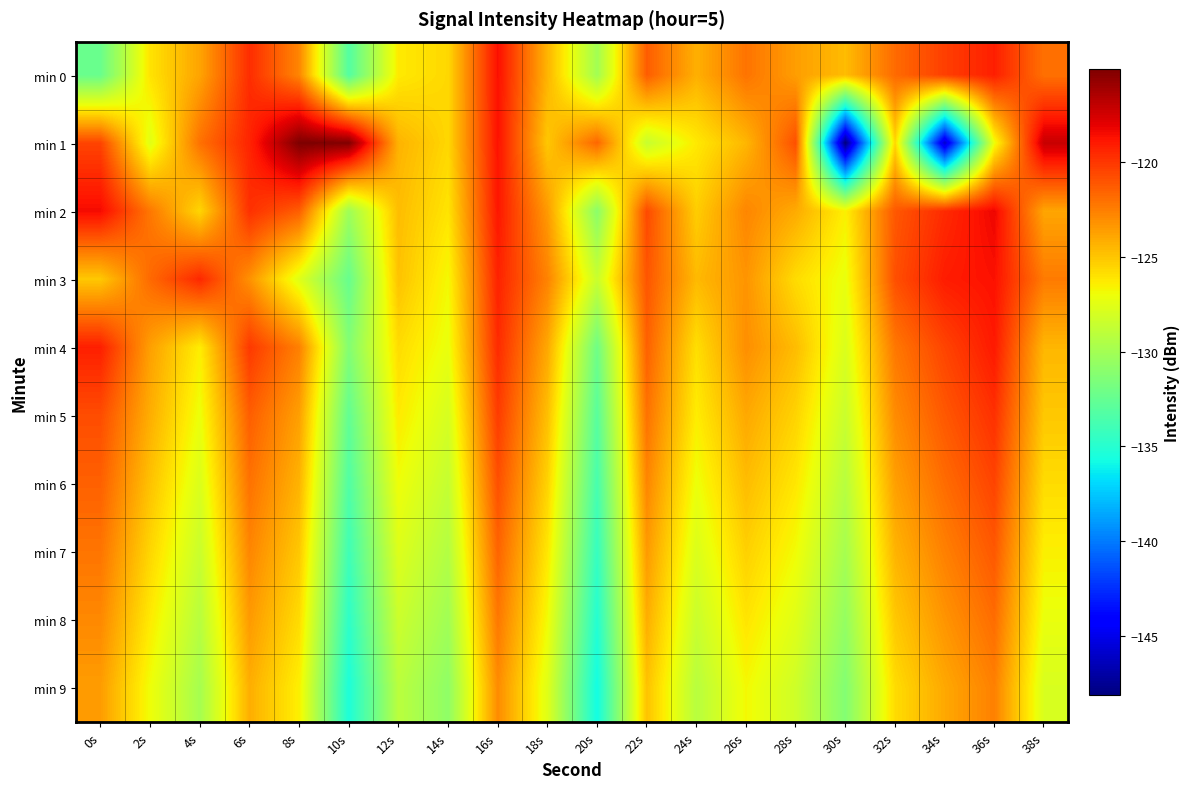

Reading left to right, extract all data points from this chart.

min 0: 0s=-132.3	2s=-126.0	4s=-123.8	6s=-119.7	8s=-122.8	10s=-133.2	12s=-126.3	14s=-125.6	16s=-118.7	18s=-124.4	20s=-130.0	22s=-121.4	24s=-124.3	26s=-122.2	28s=-123.6	30s=-124.7	32s=-121.9	34s=-120.3	36s=-119.2	38s=-122.1
min 1: 0s=-120.5	2s=-127.5	4s=-122.1	6s=-119.4	8s=-115.1	10s=-115.2	12s=-124.4	14s=-125.6	16s=-118.8	18s=-125.1	20s=-121.7	22s=-128.6	24s=-126.3	26s=-124.5	28s=-120.9	30s=-148.1	32s=-125.6	34s=-145.8	36s=-127.0	38s=-117.2
min 2: 0s=-118.5	2s=-122.3	4s=-125.6	6s=-119.8	8s=-121.4	10s=-130.2	12s=-124.7	14s=-126.1	16s=-118.9	18s=-123.5	20s=-131.0	22s=-120.7	24s=-125.3	26s=-122.8	28s=-124.1	30s=-126.5	32s=-121.2	34s=-119.6	36s=-118.3	38s=-123.9
min 3: 0s=-125.1	2s=-121.8	4s=-119.5	6s=-123.2	8s=-127.6	10s=-132.4	12s=-124.9	14s=-126.8	16s=-119.3	18s=-122.7	20s=-128.5	22s=-121.1	24s=-124.6	26s=-123.3	28s=-125.8	30s=-127.2	32s=-120.9	34s=-119.1	36s=-118.7	38s=-122.4
min 4: 0s=-119.2	2s=-123.7	4s=-126.4	6s=-120.1	8s=-122.6	10s=-131.3	12s=-125.8	14s=-127.2	16s=-119.6	18s=-124.0	20s=-132.1	22s=-121.5	24s=-125.9	26s=-123.1	28s=-124.7	30s=-127.8	32s=-122.3	34s=-120.5	36s=-119.0	38s=-124.5
min 5: 0s=-120.8	2s=-124.2	4s=-127.1	6s=-121.4	8s=-123.7	10s=-132.6	12s=-126.3	14s=-128.0	16s=-120.2	18s=-124.8	20s=-133.0	22s=-122.1	24s=-126.4	26s=-124.0	28s=-125.5	30s=-128.5	32s=-123.0	34s=-121.2	36s=-119.8	38s=-125.1
min 6: 0s=-121.5	2s=-124.9	4s=-127.8	6s=-122.1	8s=-124.4	10s=-133.3	12s=-127.0	14s=-128.7	16s=-120.9	18s=-125.5	20s=-133.7	22s=-122.8	24s=-127.1	26s=-124.7	28s=-126.2	30s=-129.2	32s=-123.7	34s=-121.9	36s=-120.5	38s=-125.8
min 7: 0s=-122.2	2s=-125.6	4s=-128.5	6s=-122.8	8s=-125.1	10s=-134.0	12s=-127.7	14s=-129.4	16s=-121.6	18s=-126.2	20s=-134.4	22s=-123.5	24s=-127.8	26s=-125.4	28s=-126.9	30s=-129.9	32s=-124.4	34s=-122.6	36s=-121.2	38s=-126.5
min 8: 0s=-122.9	2s=-126.3	4s=-129.2	6s=-123.5	8s=-125.8	10s=-134.7	12s=-128.4	14s=-130.1	16s=-122.3	18s=-126.9	20s=-135.1	22s=-124.2	24s=-128.5	26s=-126.1	28s=-127.6	30s=-130.6	32s=-125.1	34s=-123.3	36s=-121.9	38s=-127.2
min 9: 0s=-123.6	2s=-127.0	4s=-129.9	6s=-124.2	8s=-126.5	10s=-135.4	12s=-129.1	14s=-130.8	16s=-123.0	18s=-127.6	20s=-135.8	22s=-124.9	24s=-129.2	26s=-126.8	28s=-128.3	30s=-131.3	32s=-125.8	34s=-124.0	36s=-122.6	38s=-127.9